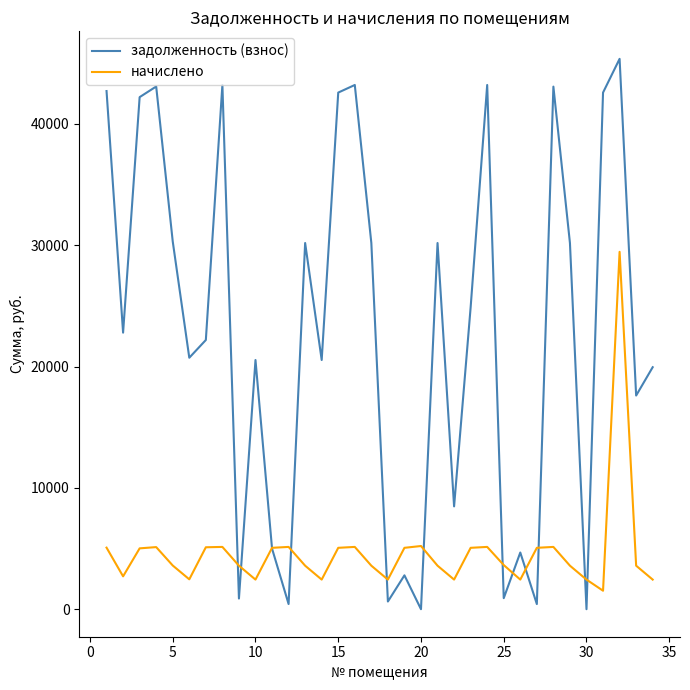

How many times do задолженность (взнос) and начислено cross each other?

12